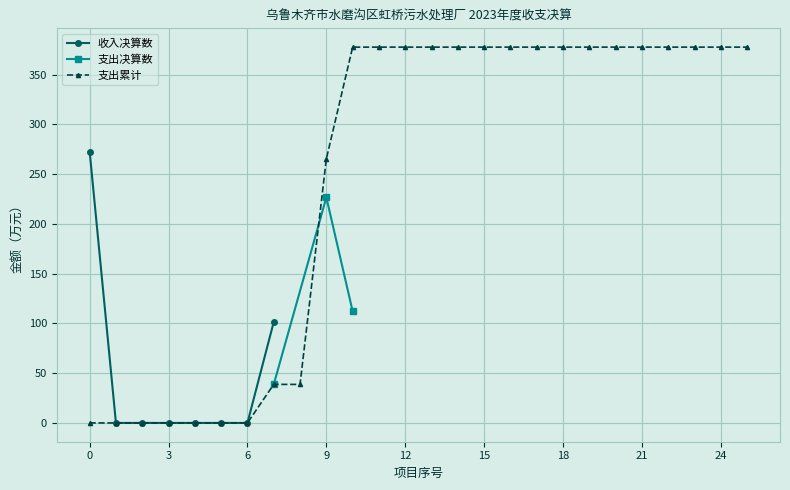

What is the maximum value for 收入决算数?

272.7